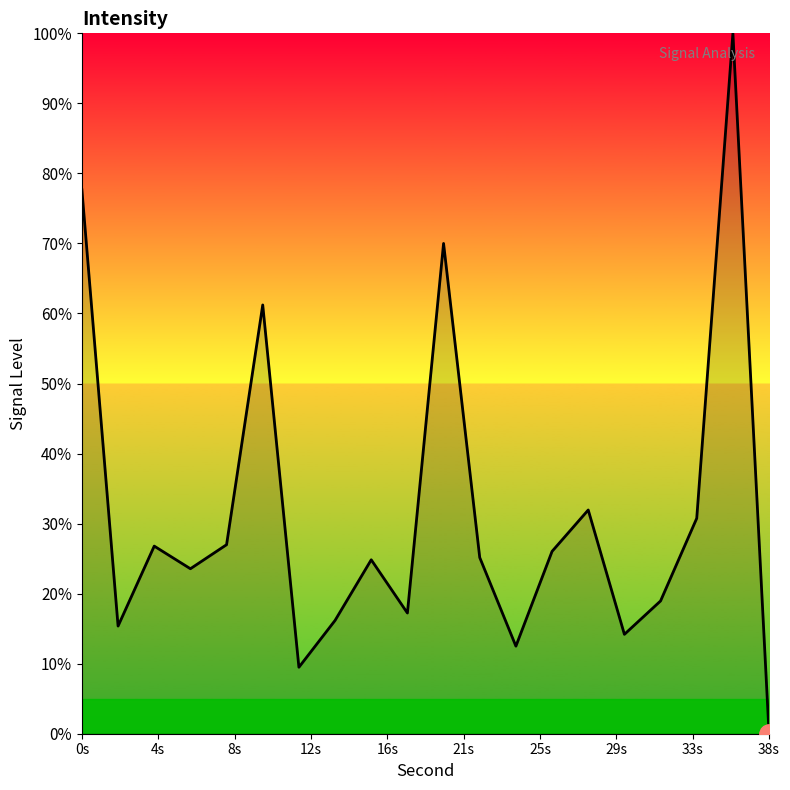

What is the difference between the maximum and minimum values?

100.0